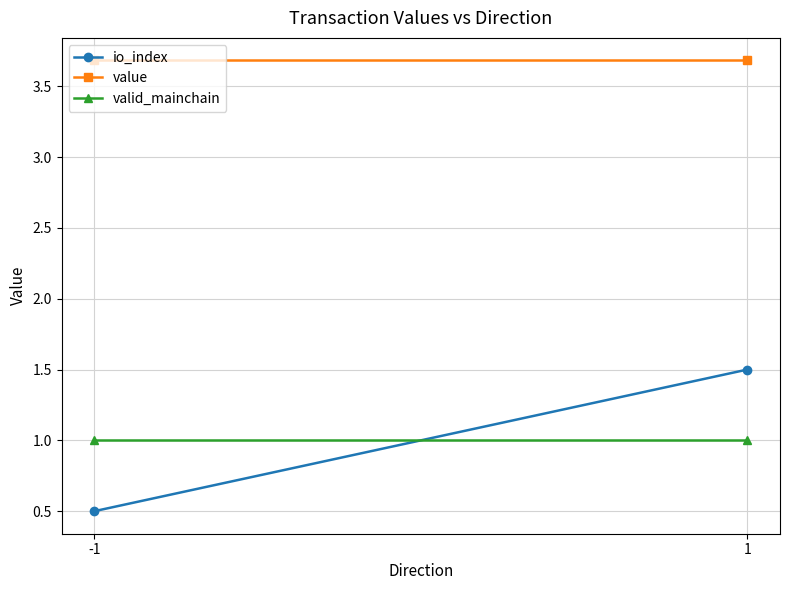

Which category has the highest value across all series?

-1